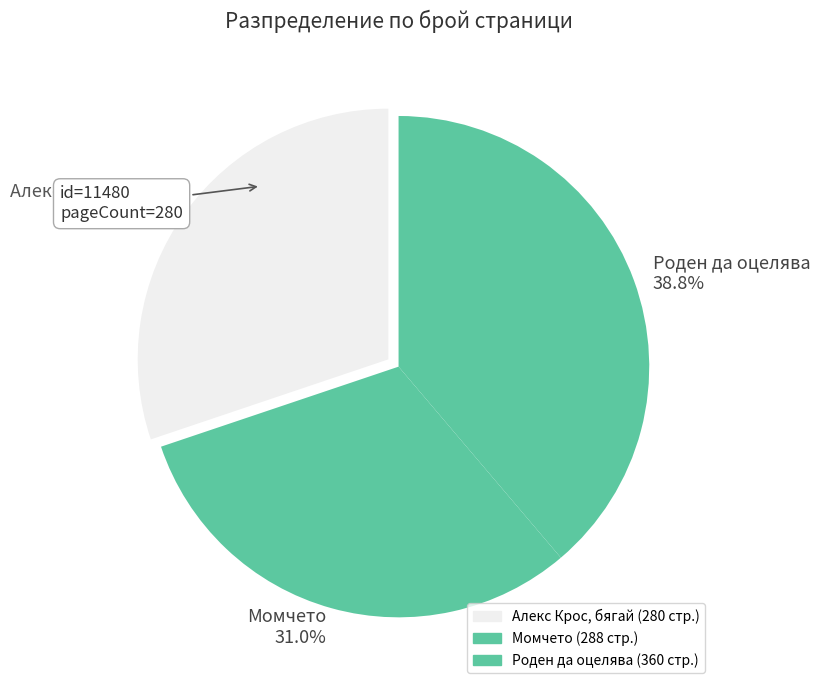

Does Момчето 31.0% account for over 50% of the chart?

No